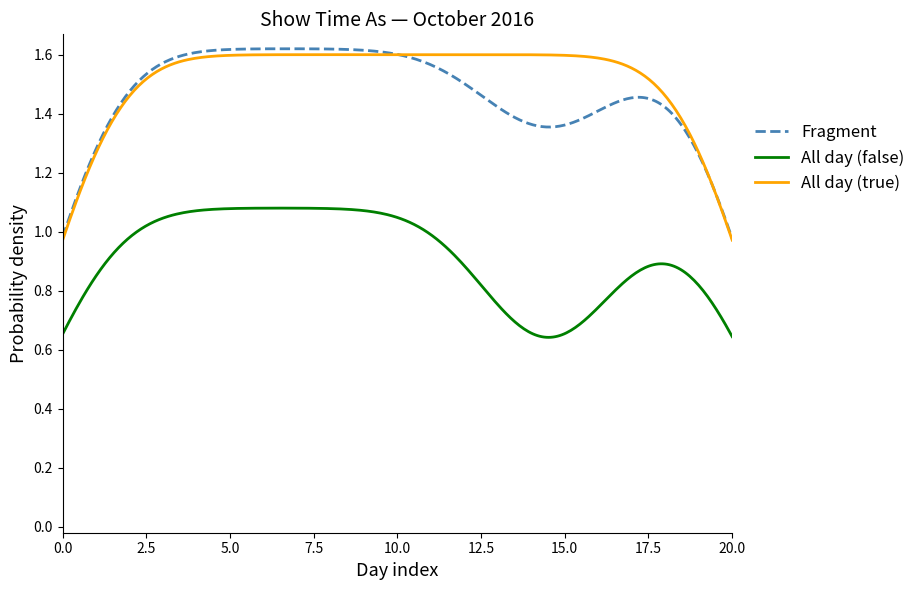

Count the number of categories in the chart.

300